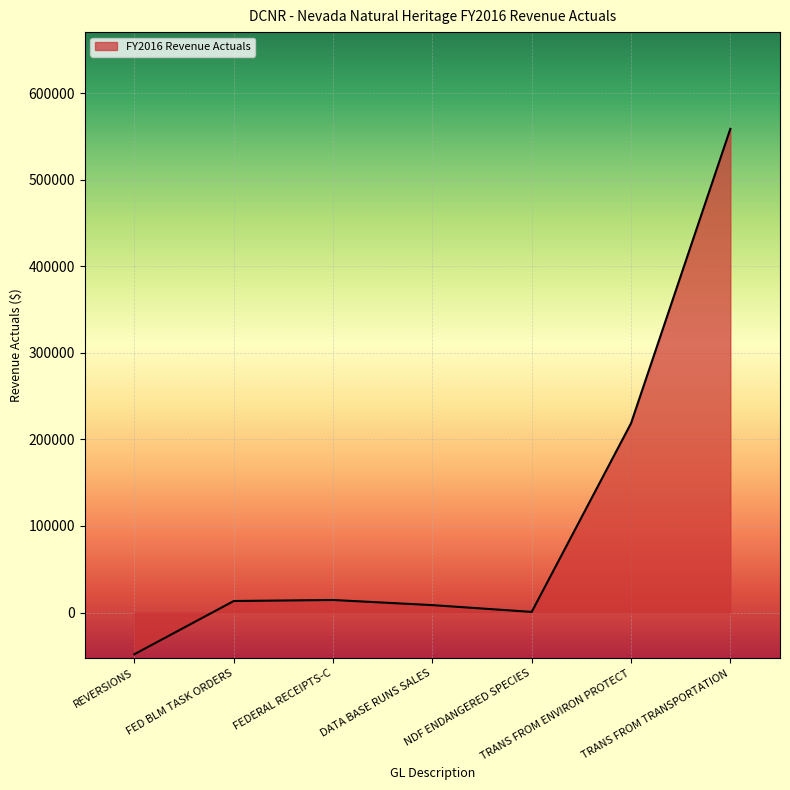

What position from the left is TRANS FROM TRANSPORTATION?

7